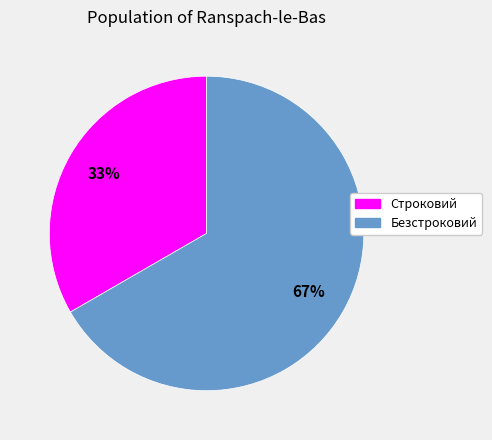

To the nearest percent, what is the average slice percentage?

50%